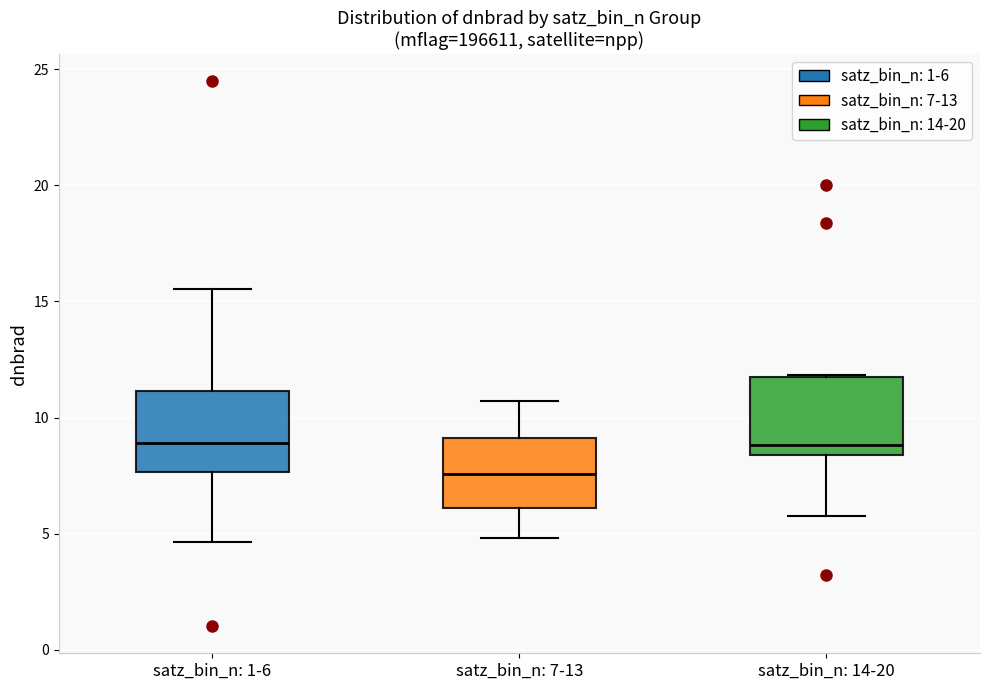

Reading left to right, transcribe this box plot: for each box, give where its median line is, the range the box spans, and where its two whiskers end, as read against the y-axis. The values are not printed on the chart, so give them approximately, as read against the axis.

satz_bin_n: 1-6: median 9.0, box 7.5 to 11.0, whiskers 4.5 to 15.5
satz_bin_n: 7-13: median 7.5, box 6.0 to 9.0, whiskers 5.0 to 10.5
satz_bin_n: 14-20: median 9.0, box 8.5 to 11.5, whiskers 6.0 to 12.0